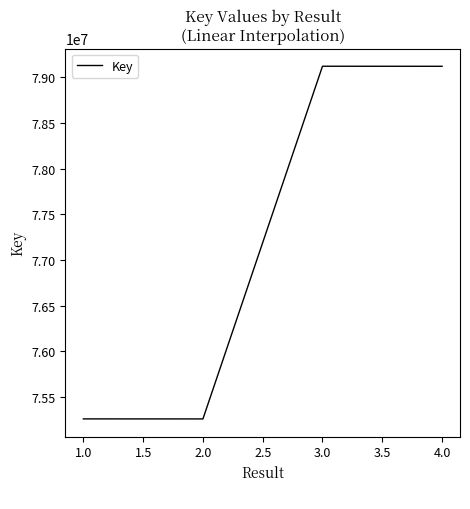

What is the sum of all values?

308767684